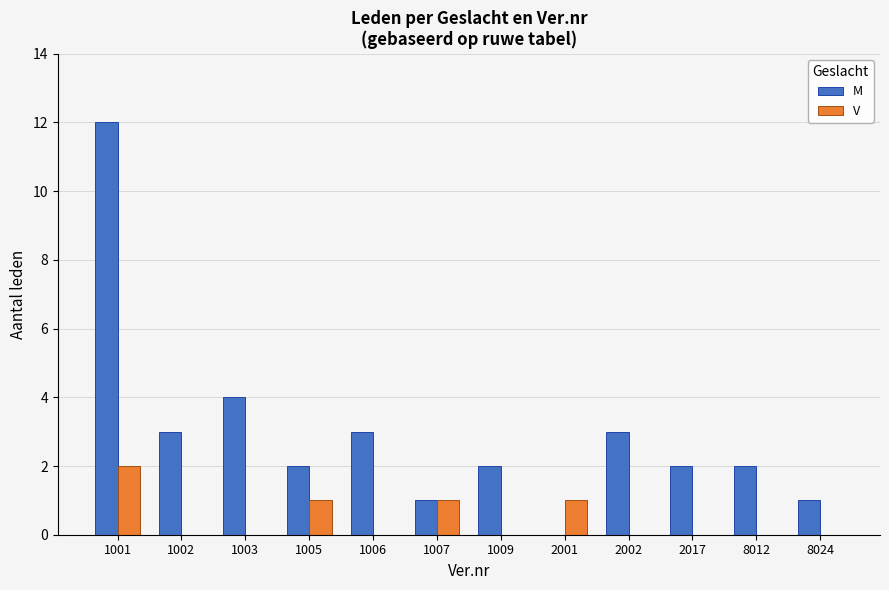

What are all the series names shown in the legend?

M, V